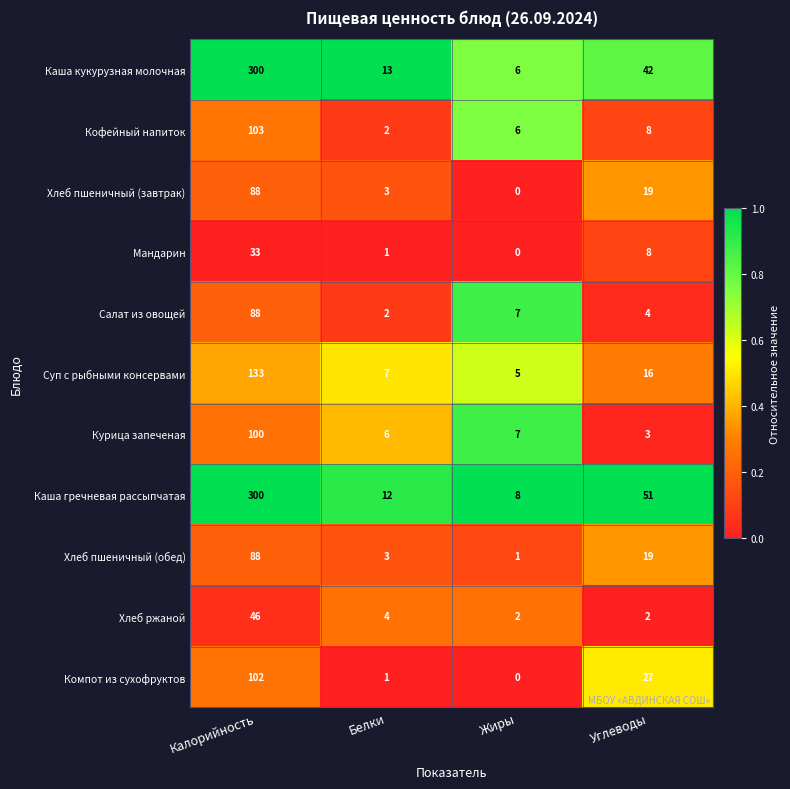

True or false: Суп с рыбными консервами has a value of 43 at Калорийность.

False